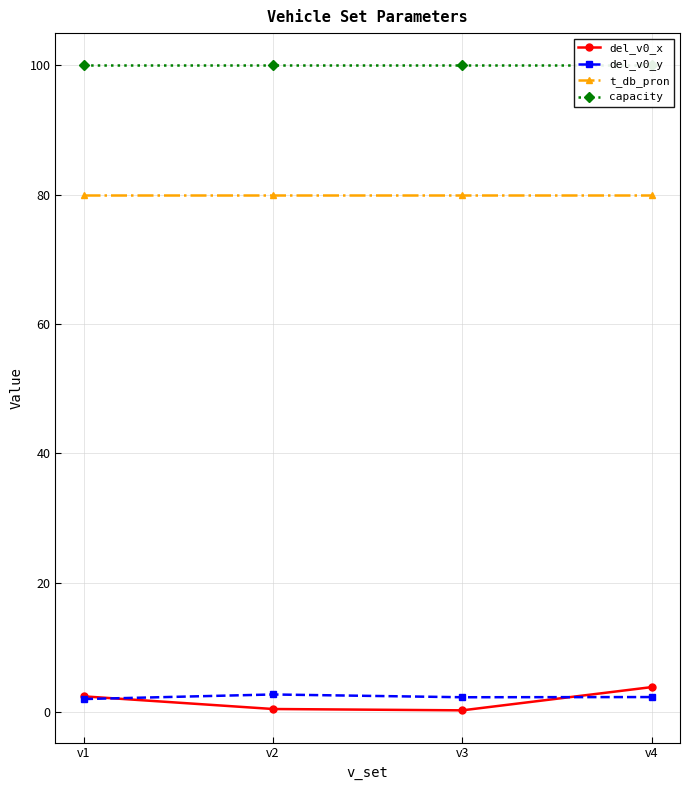

True or false: t_db_pron and del_v0_y intersect in this chart.

False